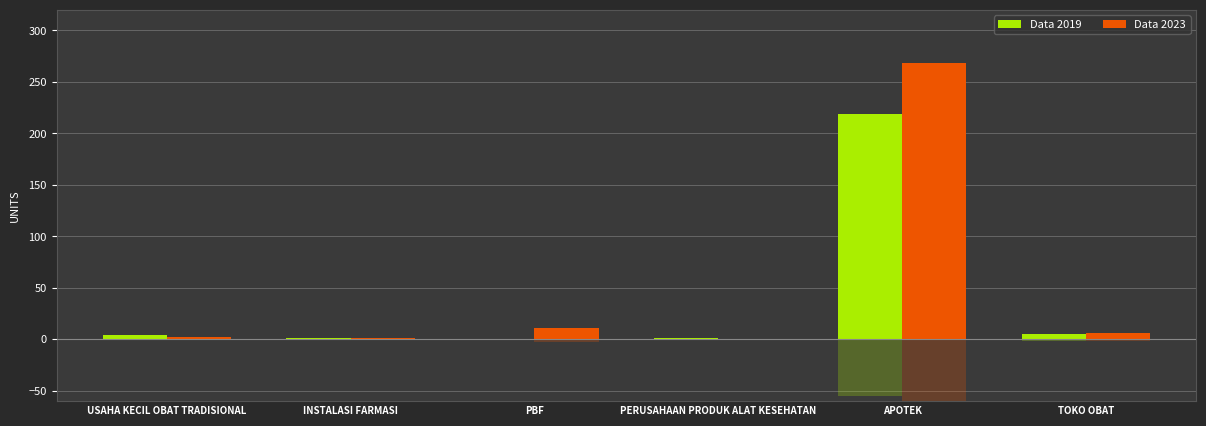

How many bars are there in total?

12